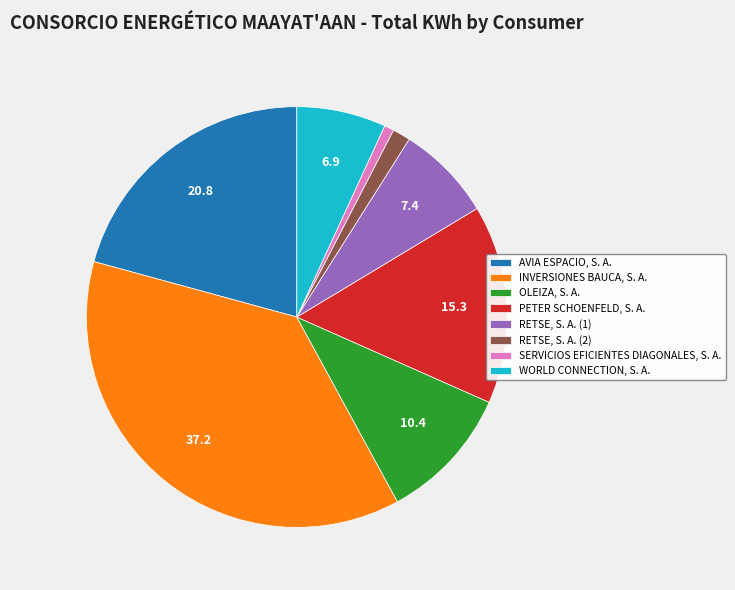

Which has a higher value, WORLD CONNECTION, S. A. or RETSE, S. A. (1)?

RETSE, S. A. (1)